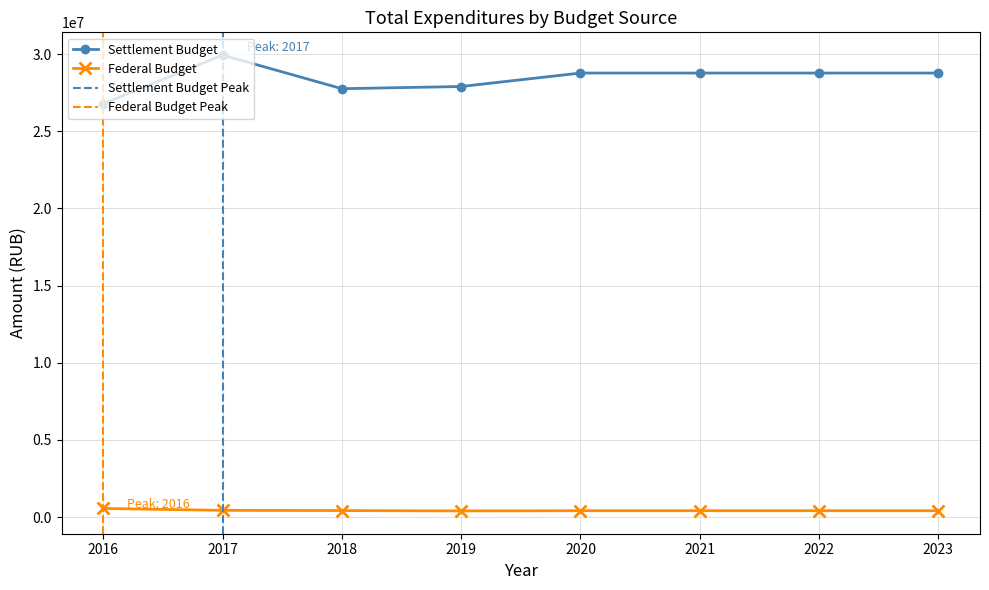

At which label is federal_budget closest to 477750?

2017